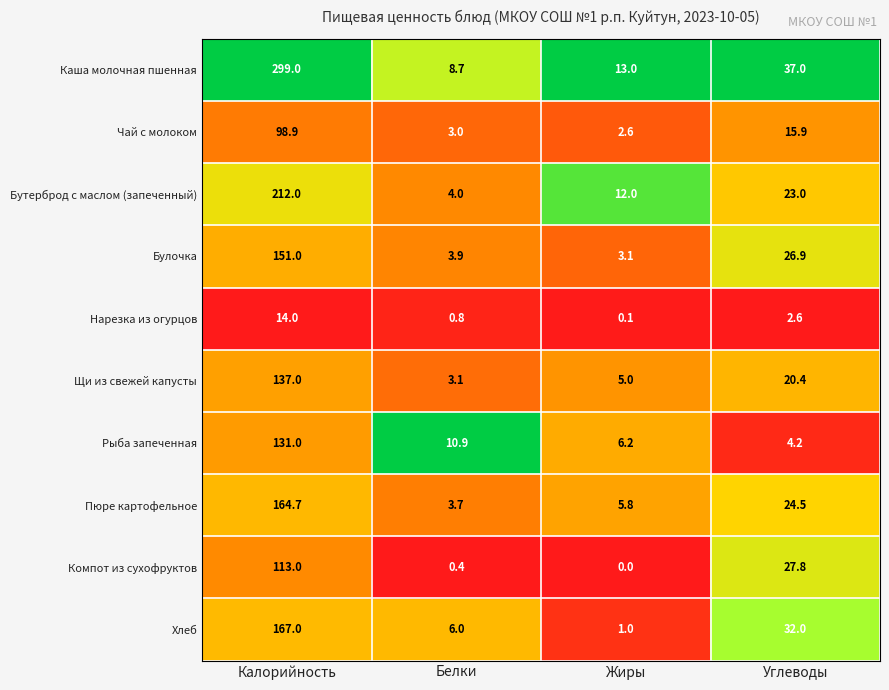

Which series has the widest spread of values?

Каша молочная пшенная